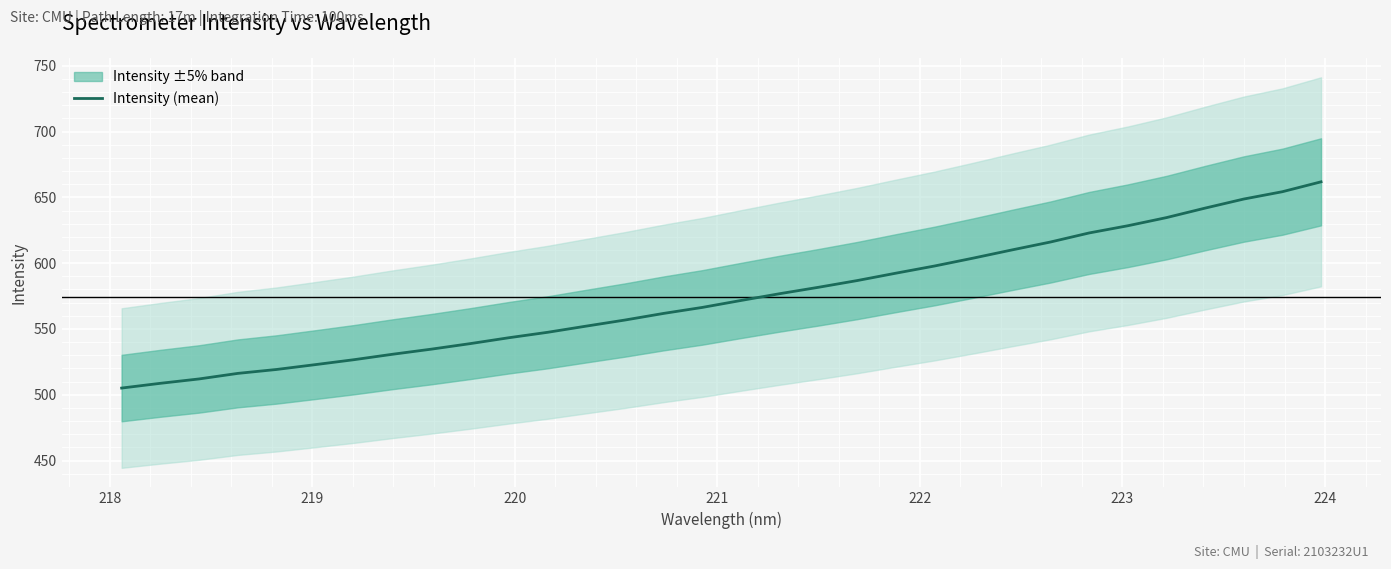

What is the smallest value displayed?

505.1